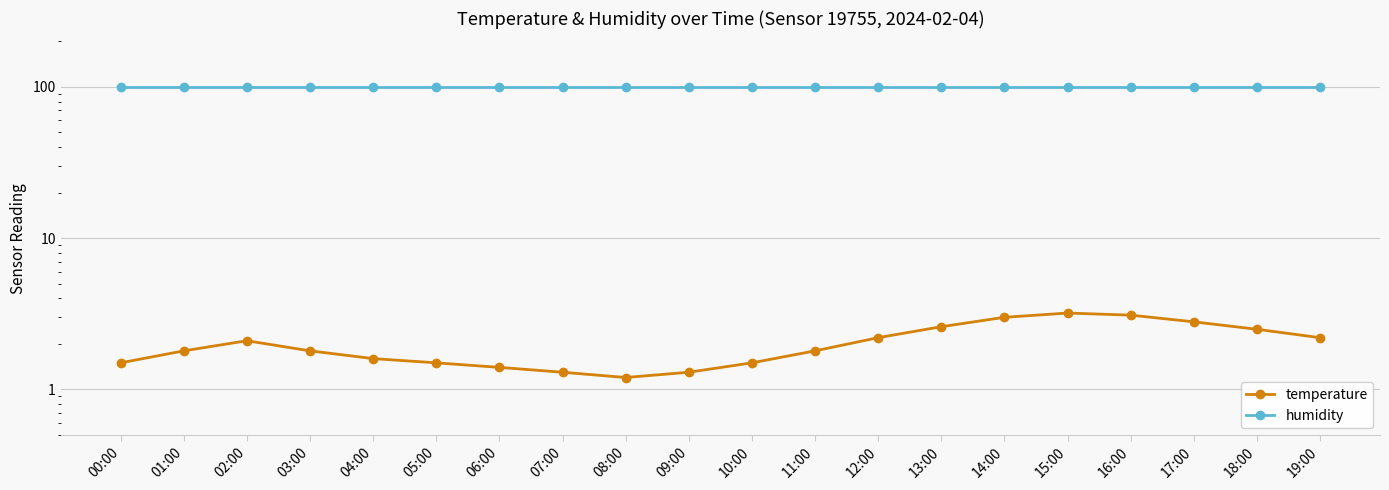

At 10:00, list the series in order from largest to smallest.

humidity, temperature